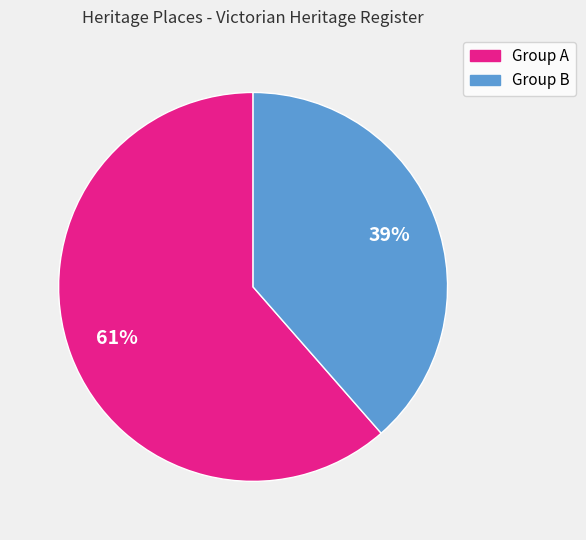

Does any single category account for the majority?

Yes